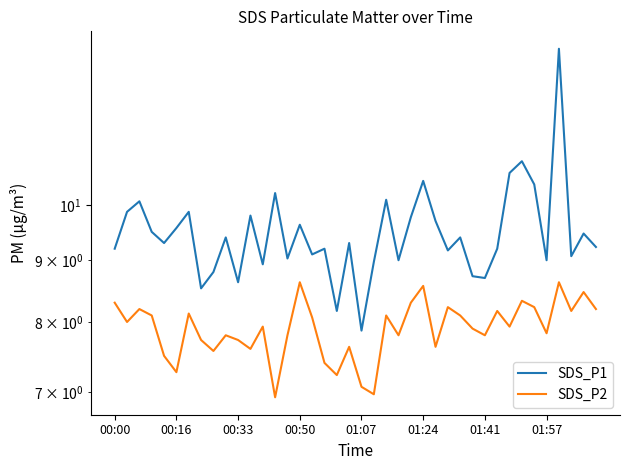

At which label does SDS_P1 first exceed 9?

00:00